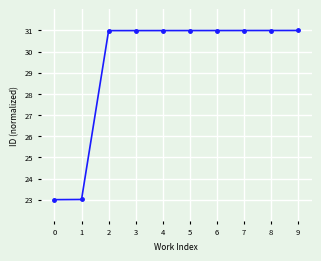

Reading right to left, list all the values displayed in this chart.

9=31.0	8=31.0	7=31.0	6=31.0	5=31.0	4=31.0	3=31.0	2=31.0	1=23.0	0=23.0